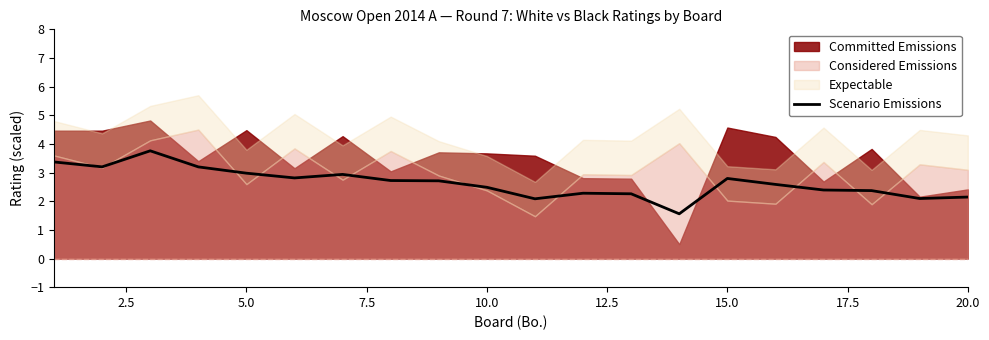

What is the minimum value for Scenario Emissions?

1.6